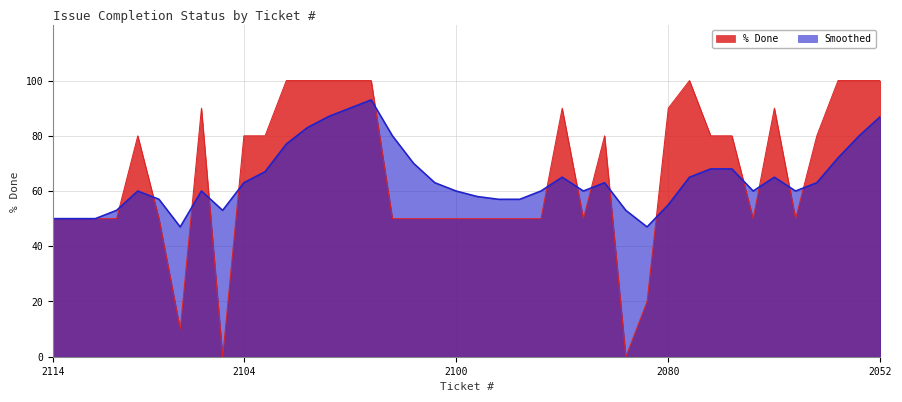

At which category does the chart reach its minimum across all series?

2106